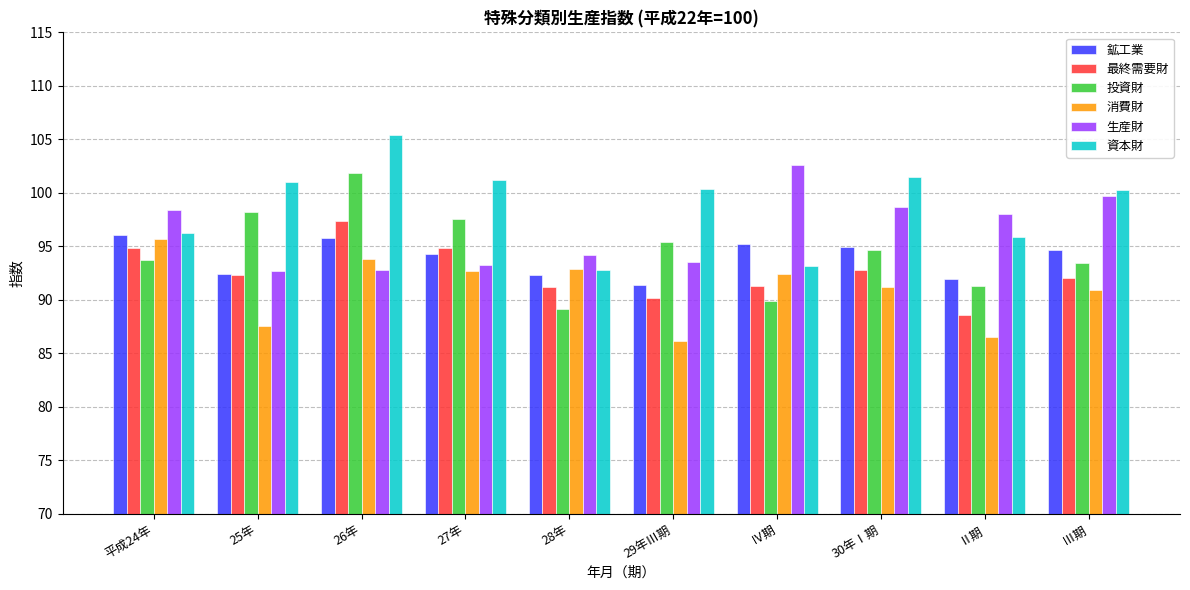

Which series changed the most between 27年 and 29年Ⅲ期?

消費財